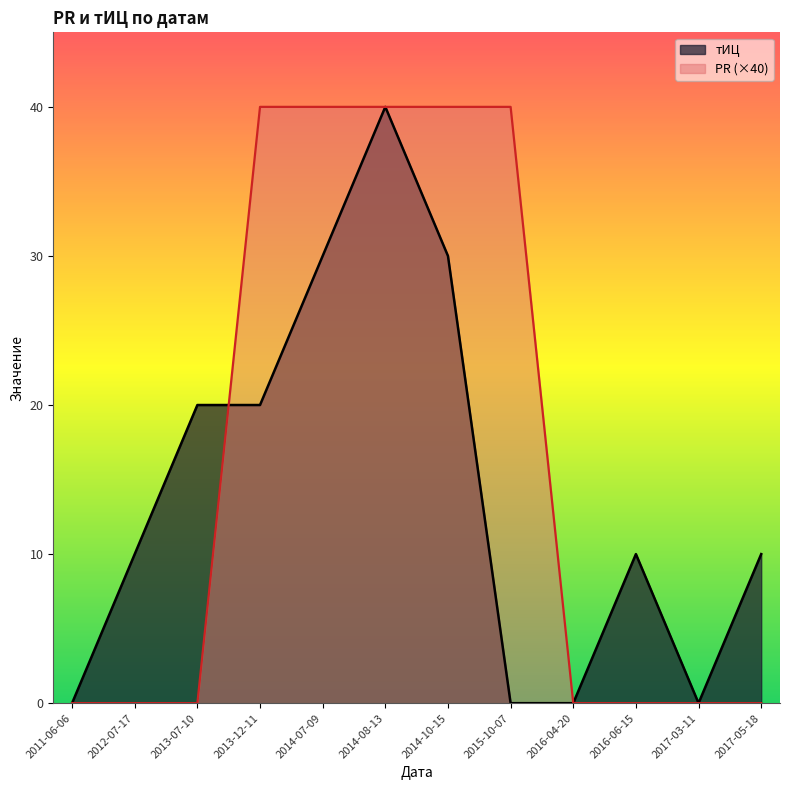

True or false: тИЦ and PR cross at least once.

True